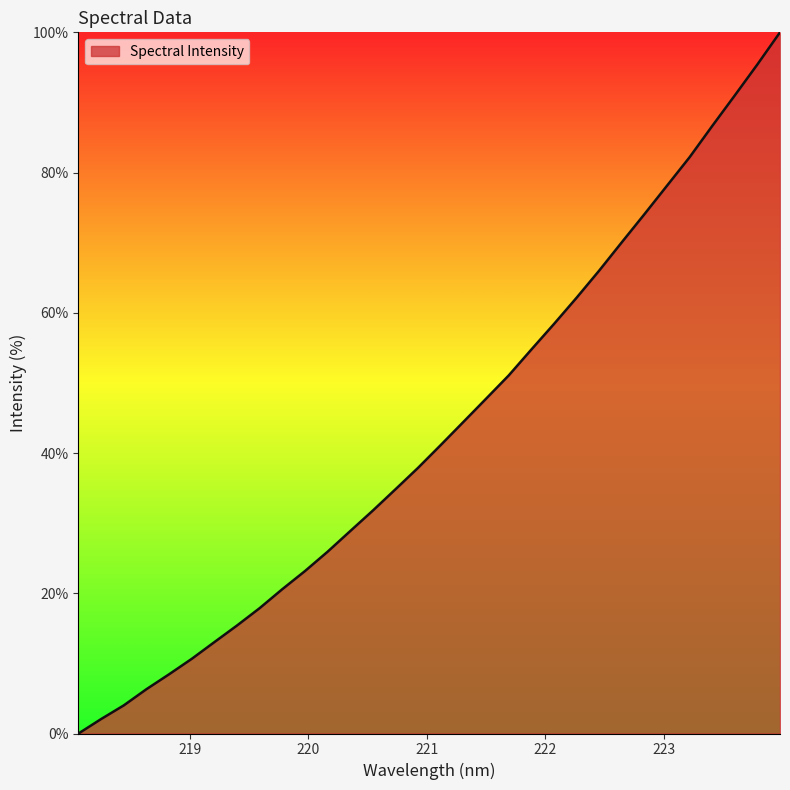

What is the maximum value shown in the chart?

100.0